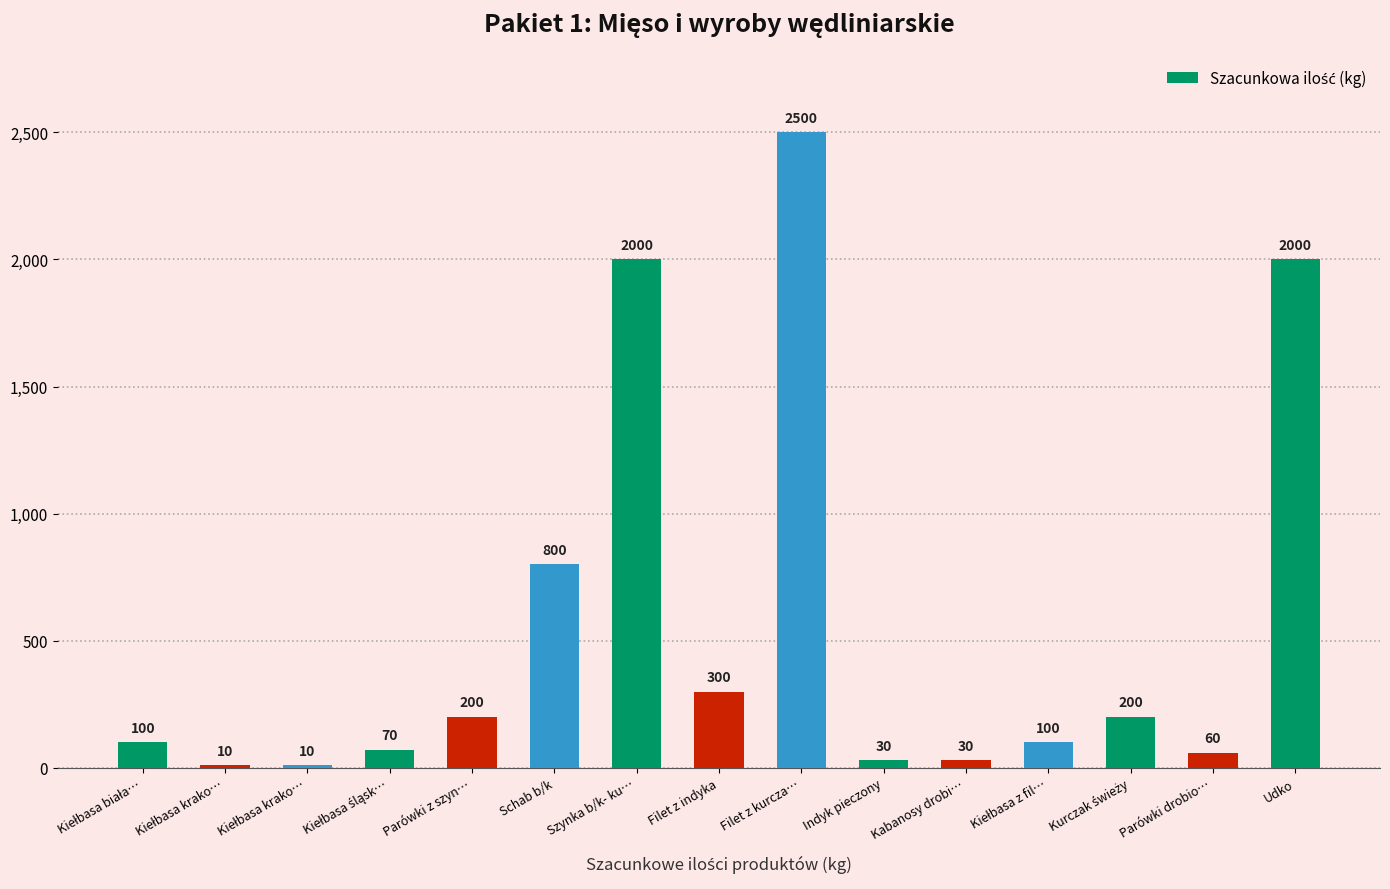

What is the value of the 14th bar from the left?

60